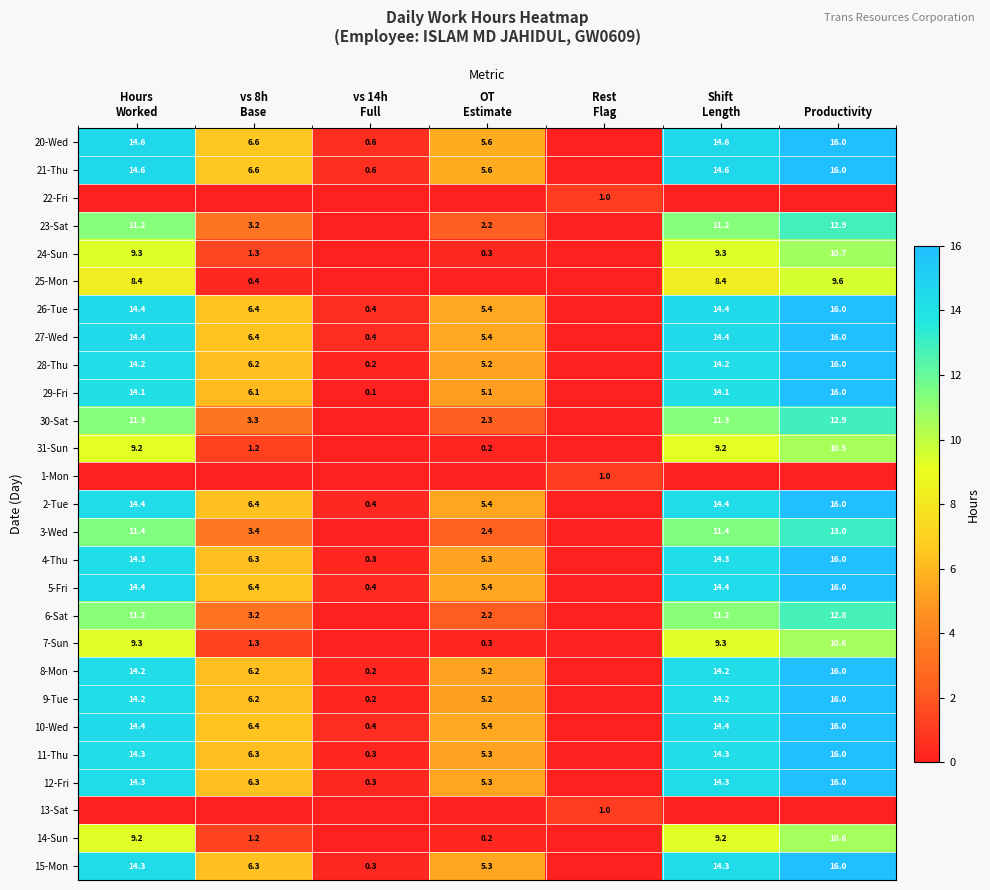

List the labels in order of 25-Mon value, smallest first.

vs 14h Full, OT Estimate, Rest Flag, vs 8h Base, Hours Worked, Shift Length, Productivity